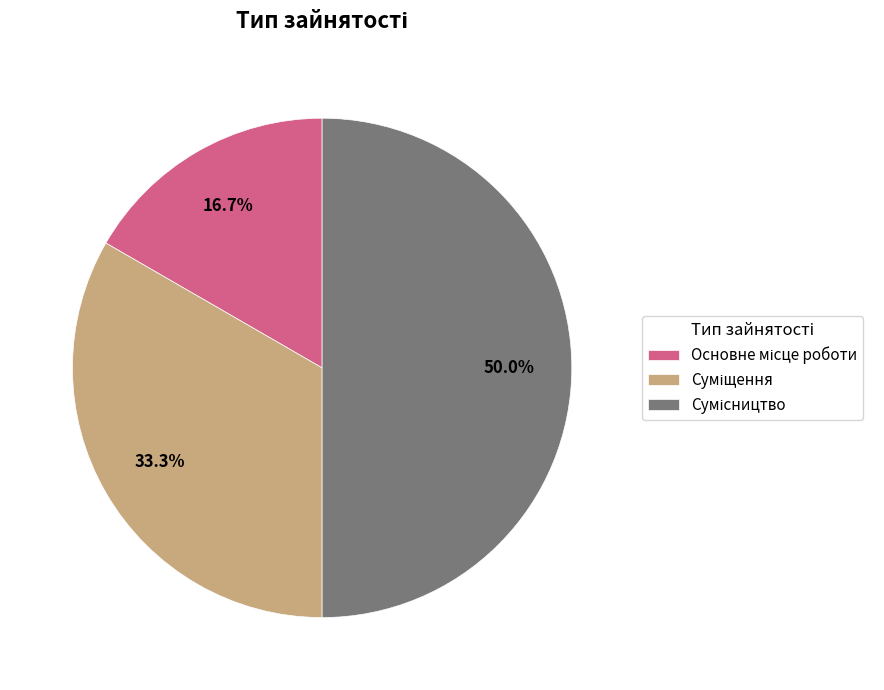

Rank the categories by value from lowest to highest.

Основне місце роботи, Суміщення, Сумісництво